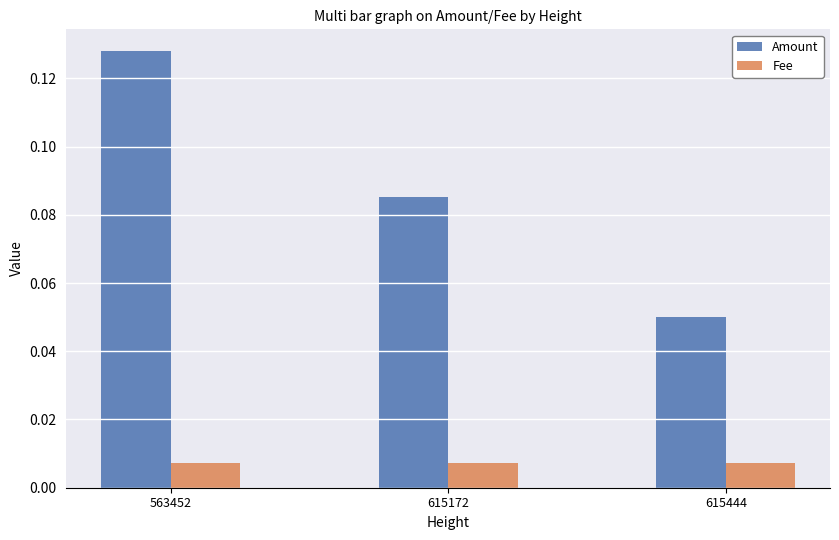

Which label corresponds to the largest value in the chart?

563452